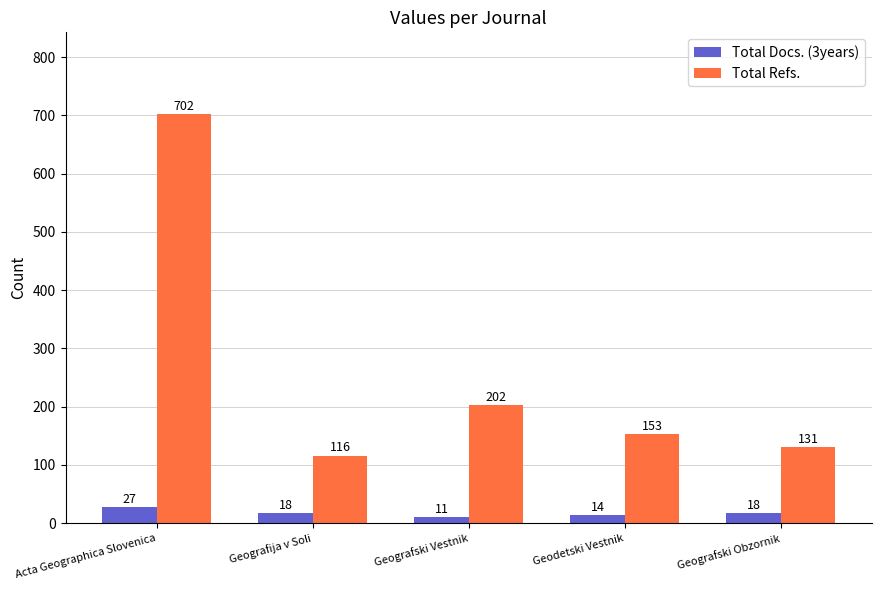

True or false: Total Refs. has a value of 91 at Geografski Obzornik.

False